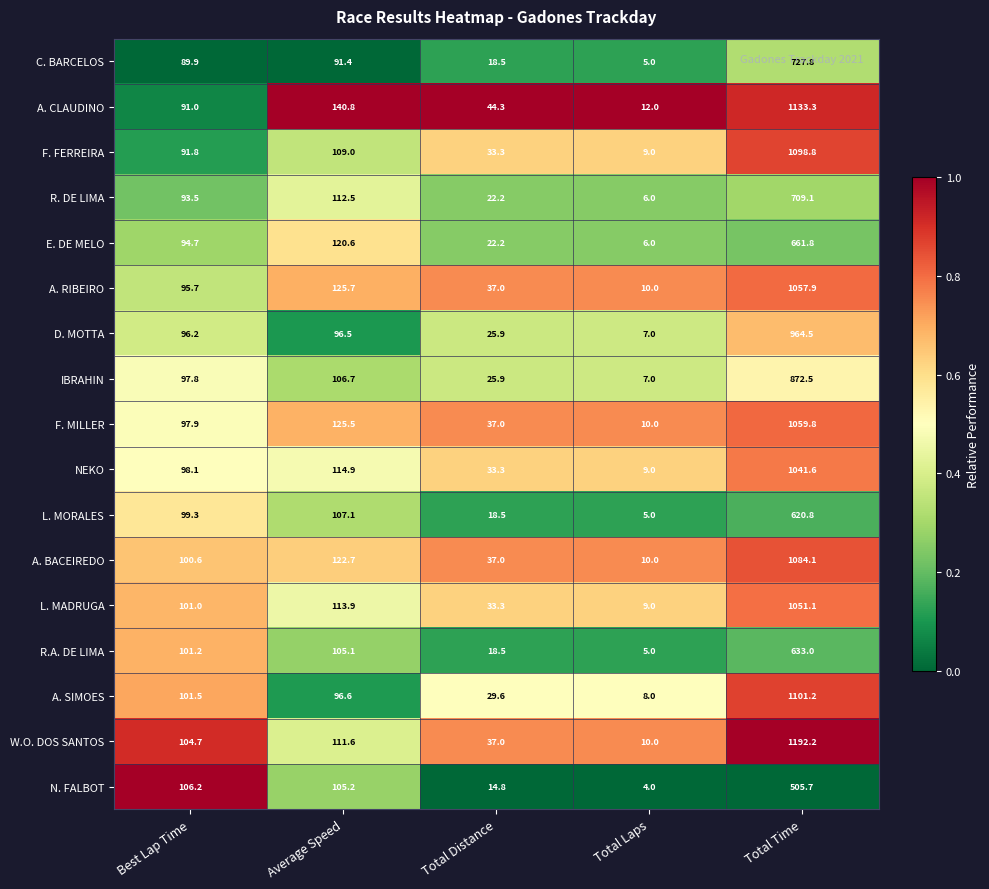

Which series has the largest total across all categories?

W.O. DOS SANTOS